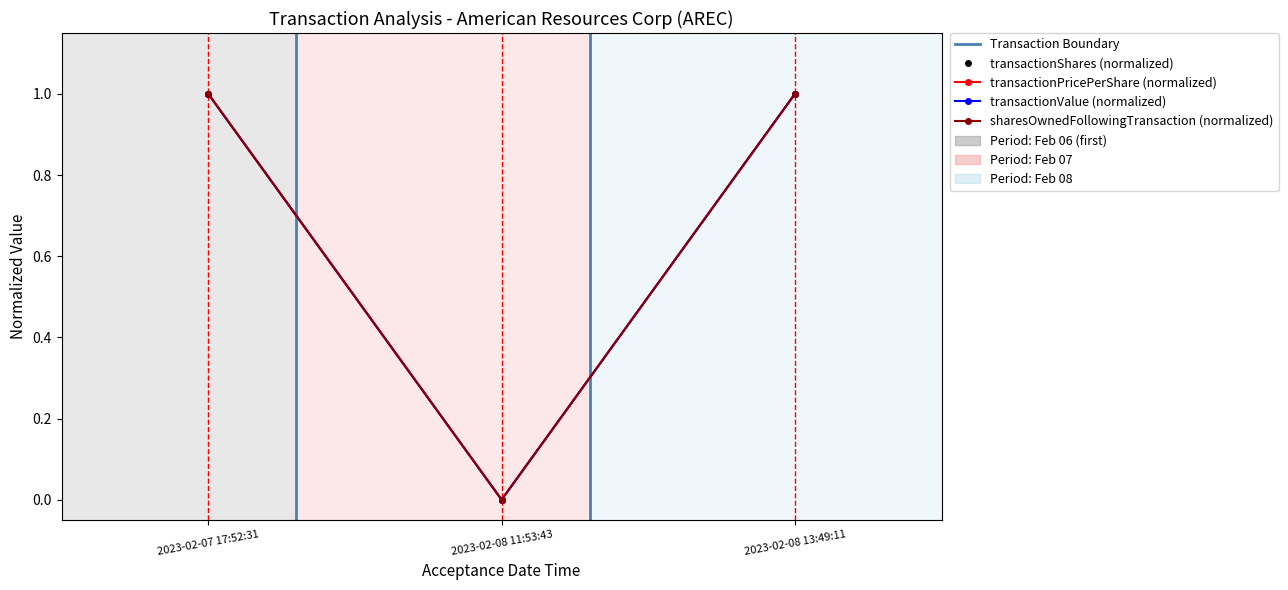

Count the number of categories in the chart.

3